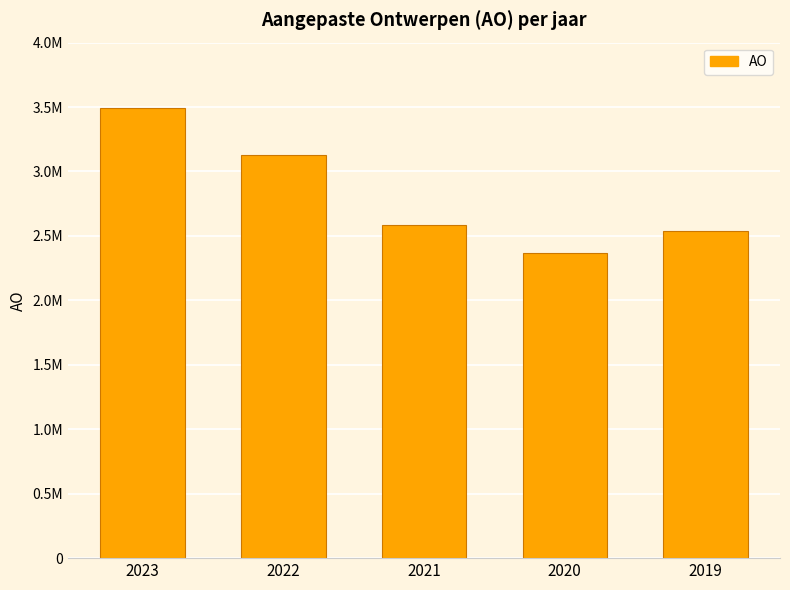

Read the value at 2019, to the nearest 50.

2538250